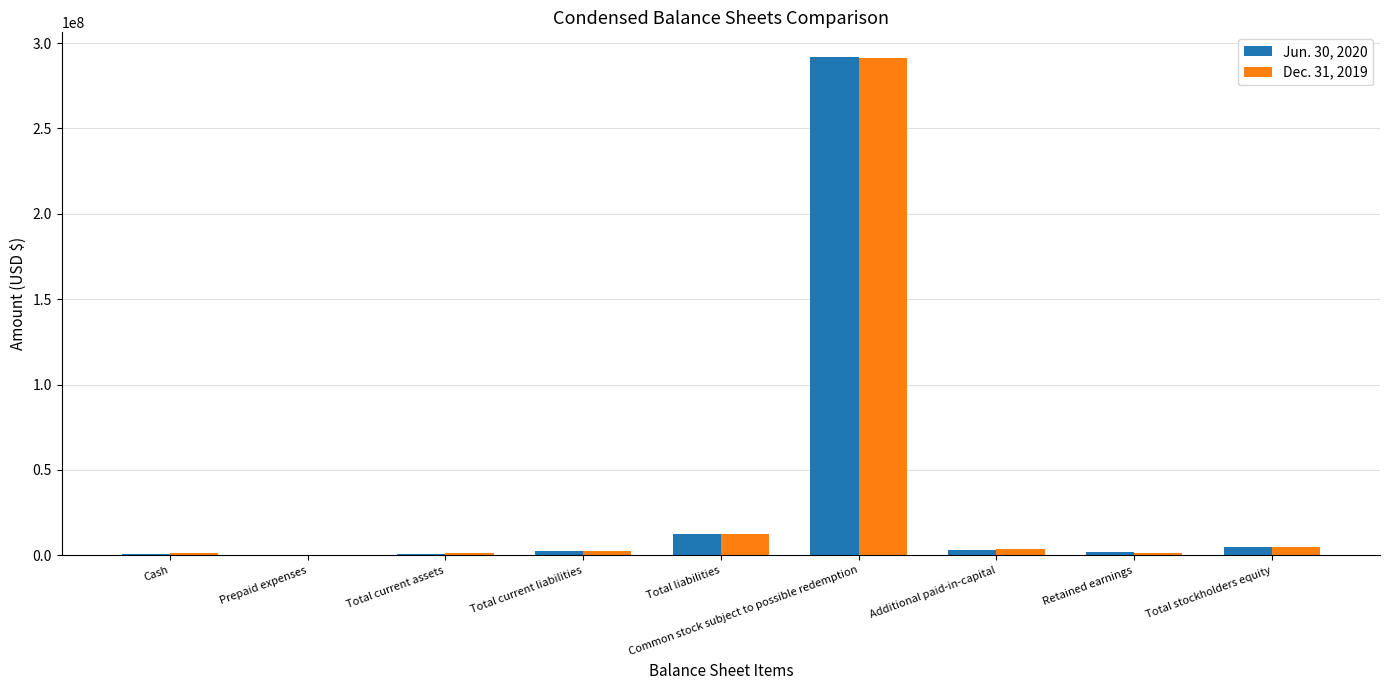

True or false: Dec. 31, 2019 has a value of 291052000 at Common stock subject to possible redemption.

True